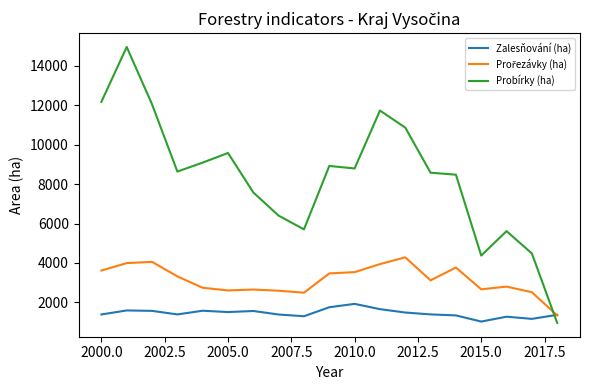

How many times do Probírky (ha) and Zalesňování (ha) cross each other?

1